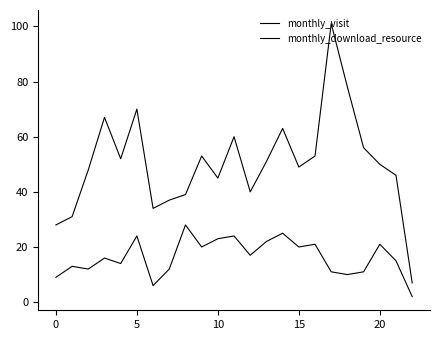

Does the chart display data point markers on the line(s)?

No